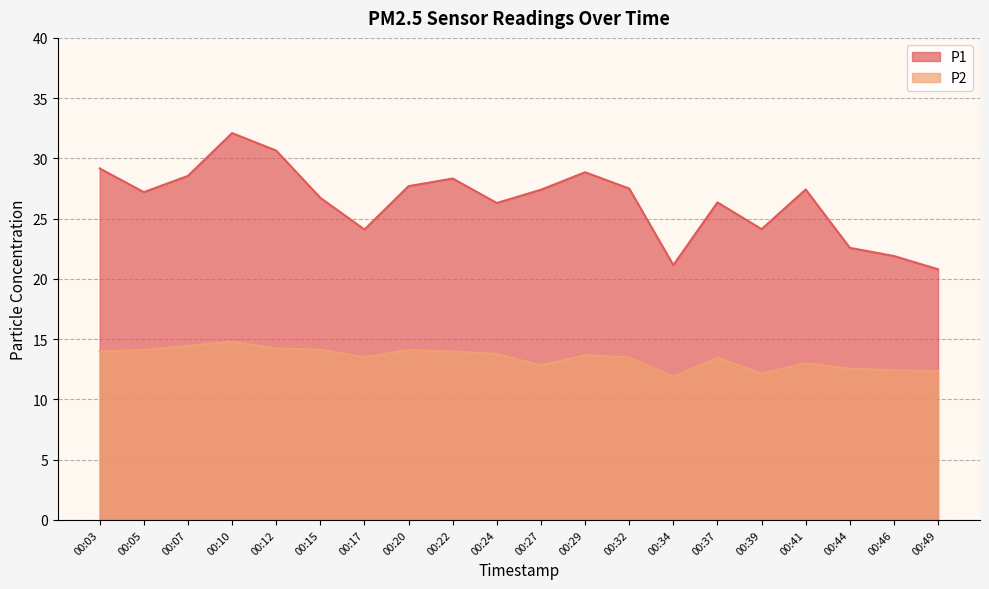

Where does the P1 series first go above 27?

00:03